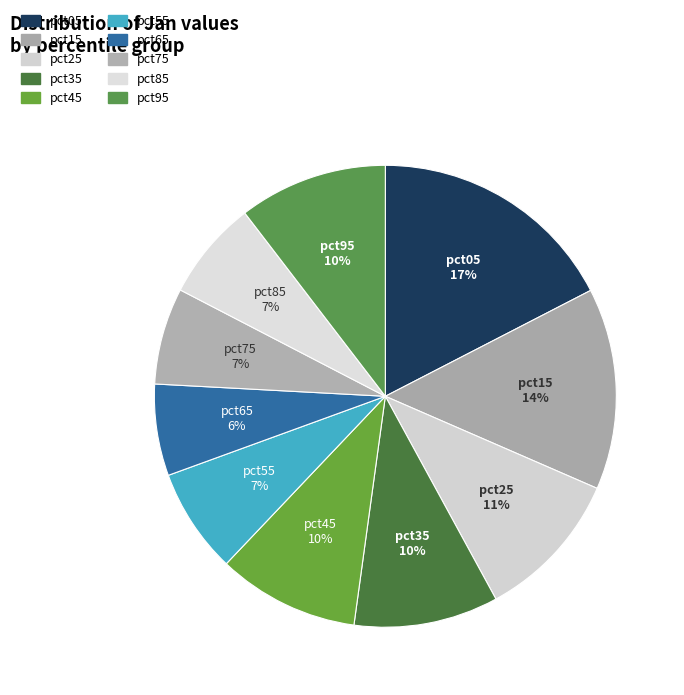

Count the number of slices in the pie.

10